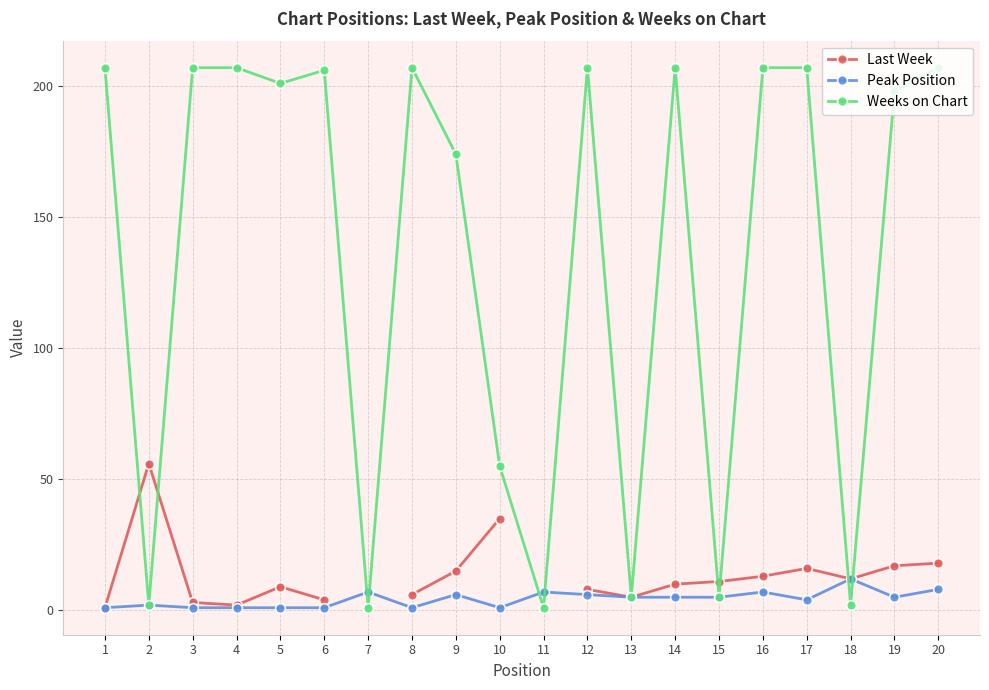

Which has a higher value, 15 or 20?

20